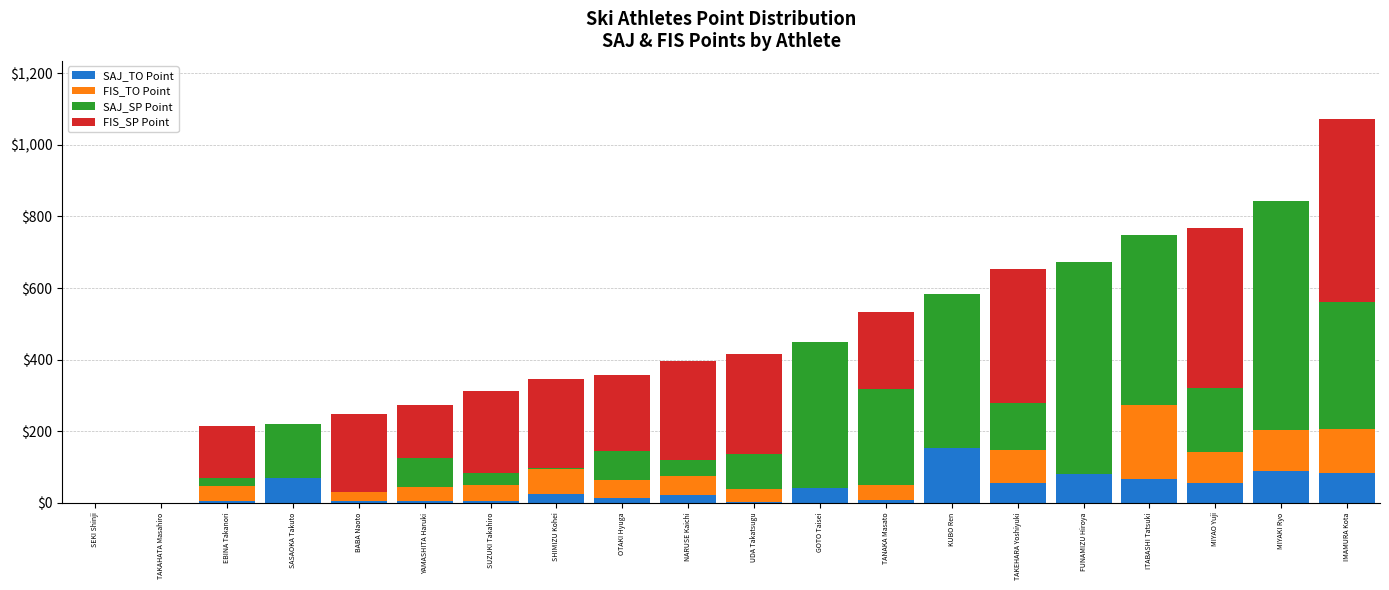

Are the bars grouped side by side (vs. stacked)?

No